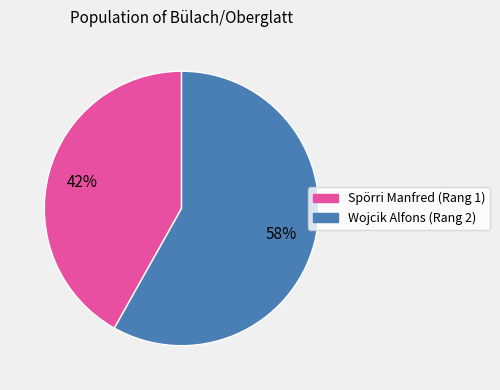

What is the ratio of the value at Wojcik Alfons (Rang 2) to the value at Spörri Manfred (Rang 1)?

1.4